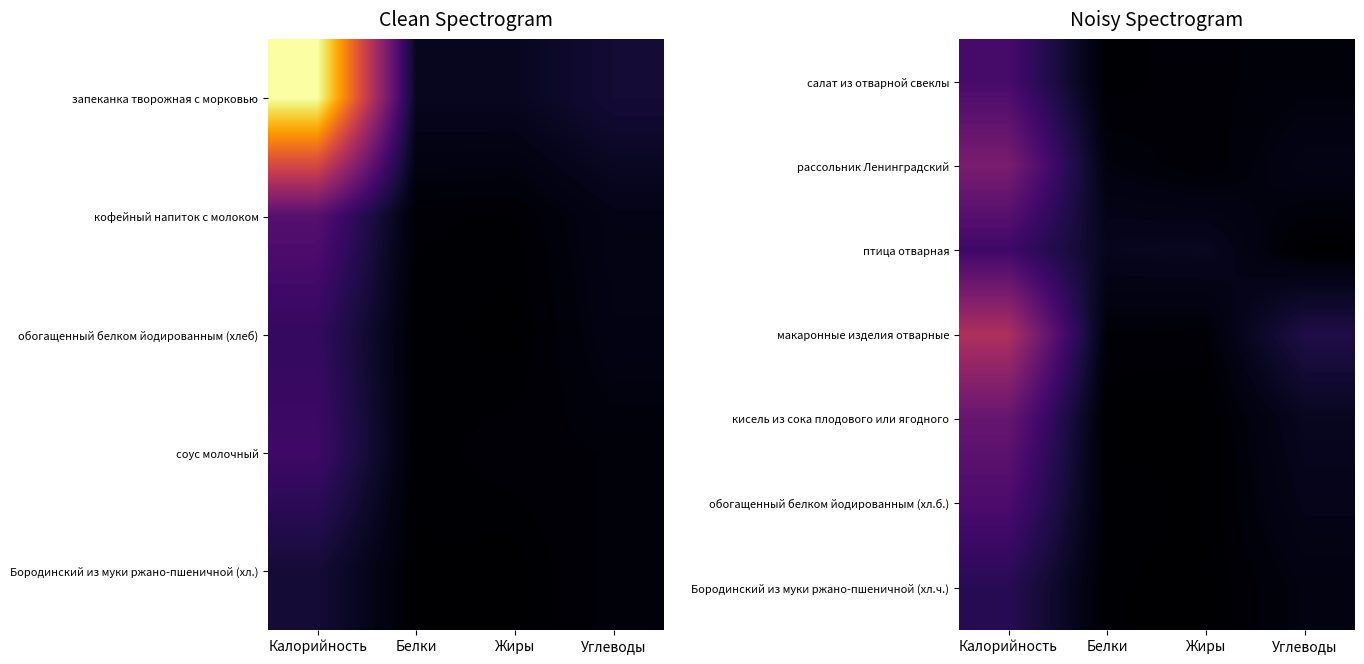

Which label corresponds to the smallest value in the chart?

Жиры